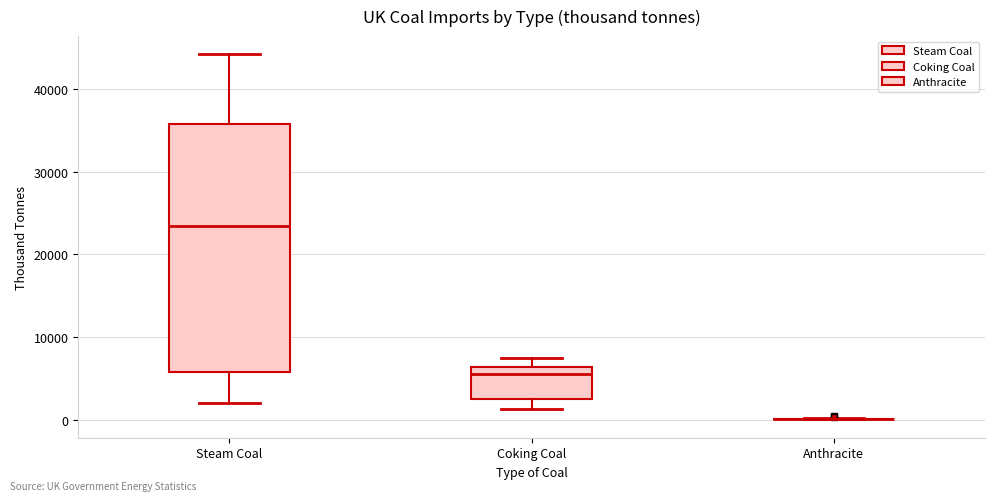

Reading left to right, read every box against the y-axis: the position of its median line, the range the box covers, and the ends of its whiskers. The values are not printed on the chart, so give them approximately, as read against the axis.

Steam Coal: median 23000, box 6000 to 36000, whiskers 2000 to 44000
Coking Coal: median 6000 (just below the box's upper edge), box 2000 to 6000, whiskers 1000 to 7000
Anthracite: box collapsed to a line at 0, whiskers 0 to 0